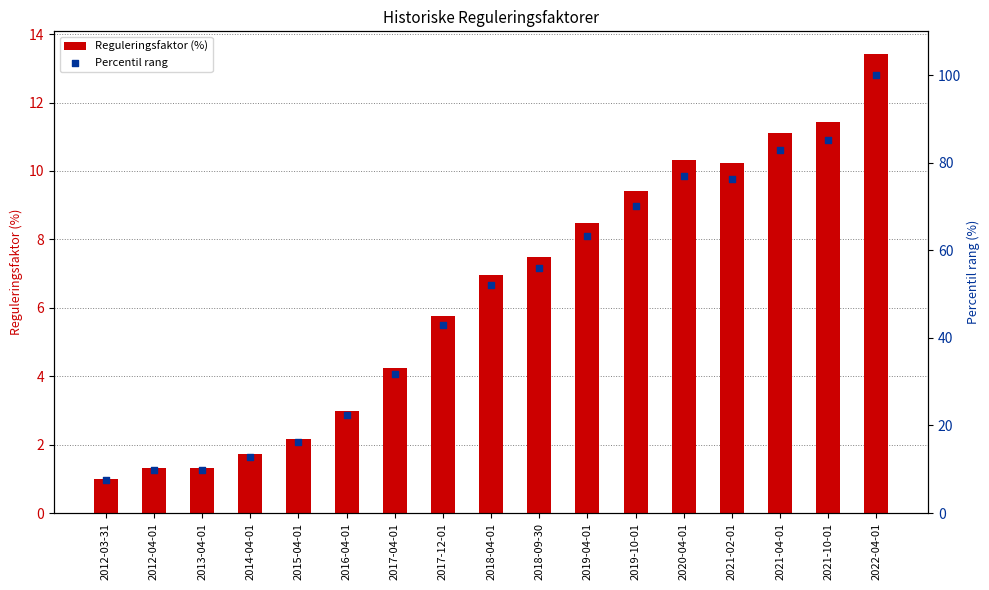

Which series has the largest total across all categories?

Percentil rang